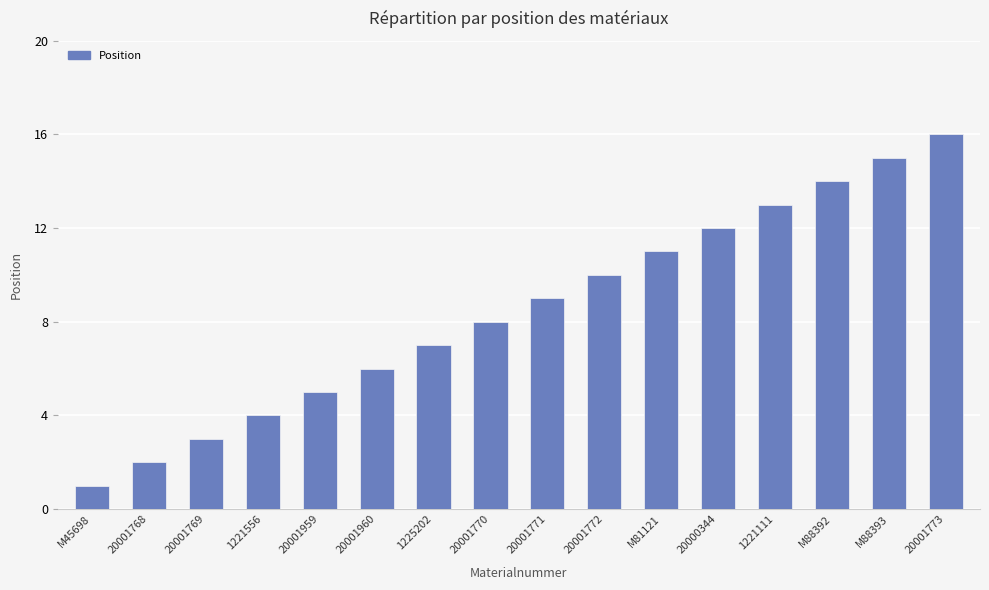

Is it true that the value at 1221556 is 3?

False